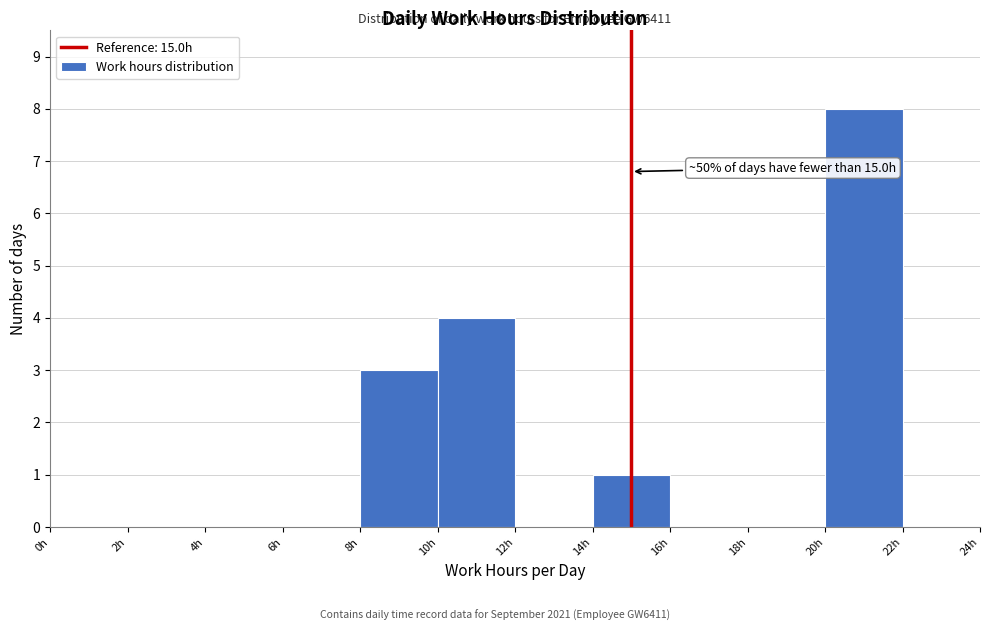

Which range on the x-axis has the tallest bar?

20 to 22